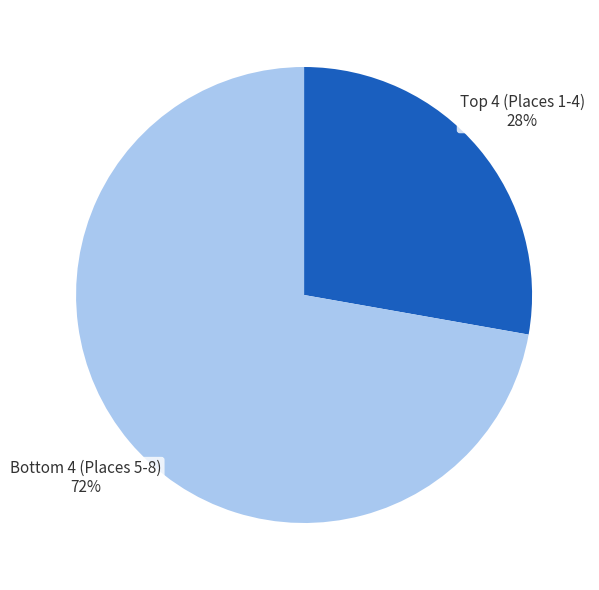

To the nearest percent, what is the difference between the largest and smallest slice percentages?

44%